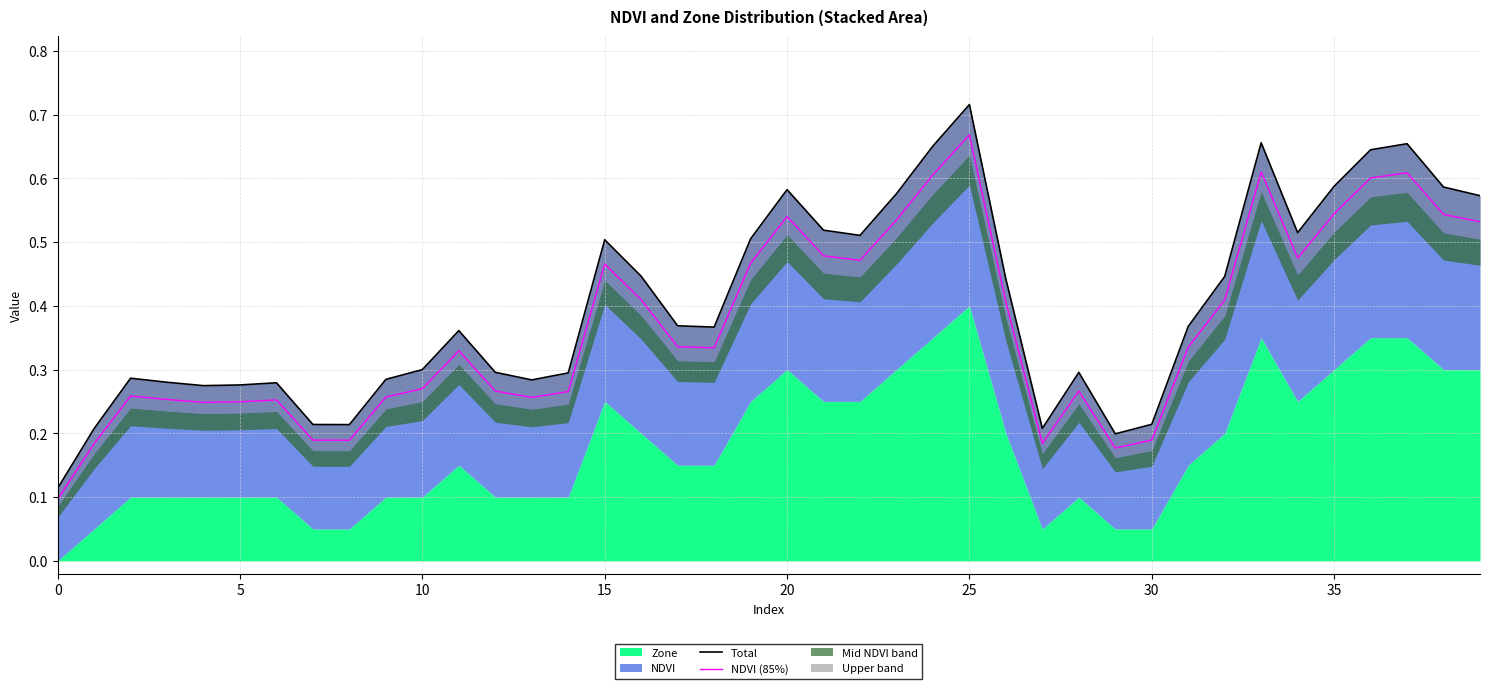

How many Total values are between 0 and 1?

40